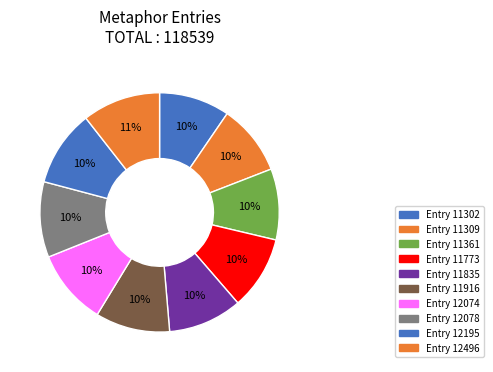

To the nearest percent, what is the combined percentage of Entry 11302 and Entry 11309?

19%